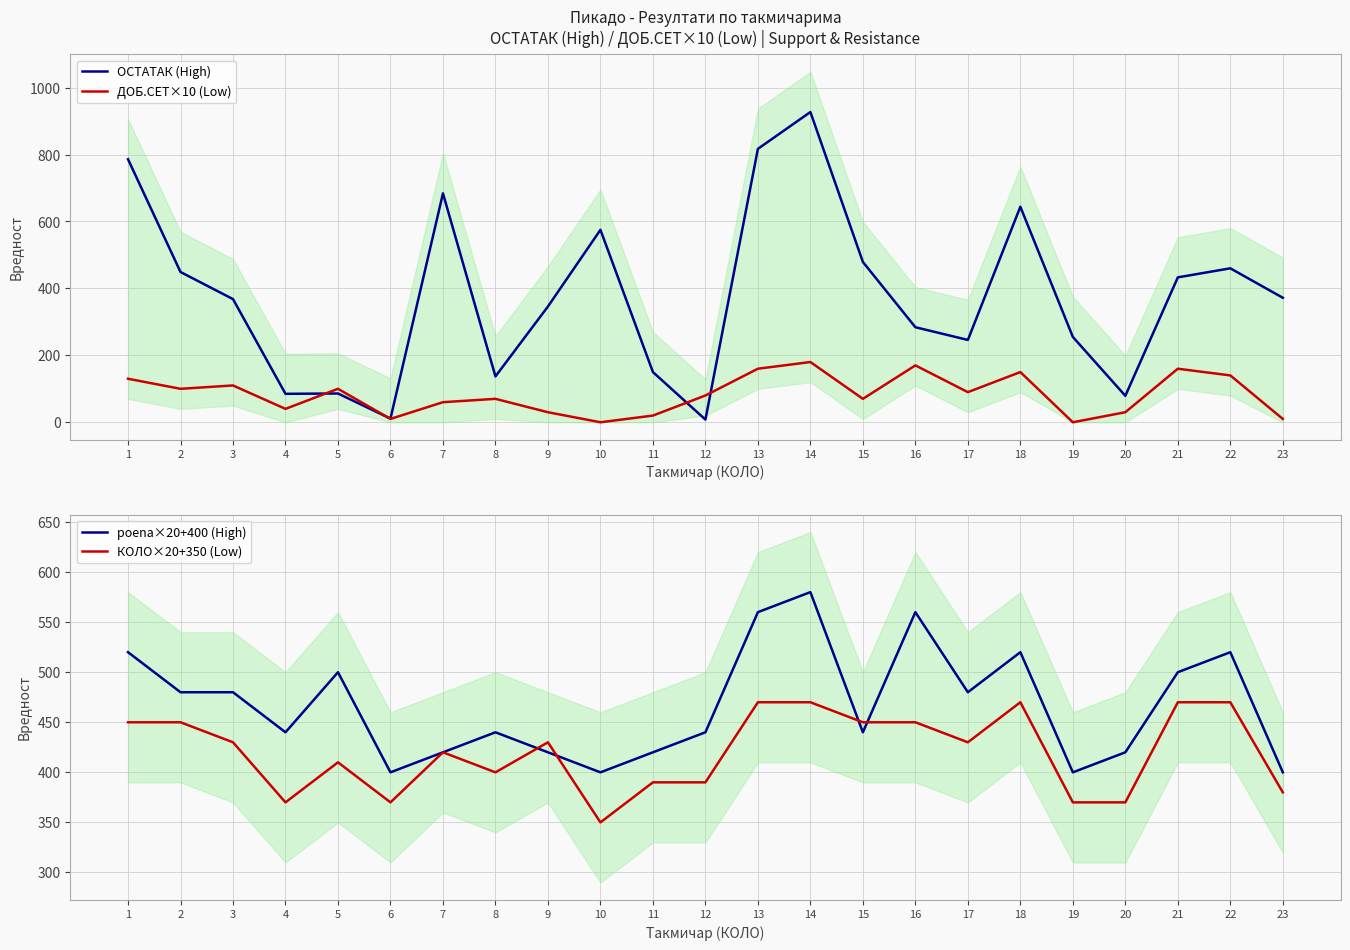

Reading left to right, list all the values displayed in this chart.

ОСТАТАК (High): 1=786	2=449	3=368	4=85	5=86	6=11	7=684	8=137	9=346	10=575	11=150	12=8	13=817	14=927	15=479	16=284	17=246	18=644	19=255	20=79	21=433	22=460	23=372
ДОБ.СЕТ×10 (Low): 1=130	2=100	3=110	4=40	5=100	6=10	7=60	8=70	9=30	10=0	11=20	12=80	13=160	14=180	15=70	16=170	17=90	18=150	19=0	20=30	21=160	22=140	23=10
poena×20+400 (High): 1=520	2=480	3=480	4=440	5=500	6=400	7=420	8=440	9=420	10=400	11=420	12=440	13=560	14=580	15=440	16=560	17=480	18=520	19=400	20=420	21=500	22=520	23=400
КОЛО×20+350 (Low): 1=450	2=450	3=430	4=370	5=410	6=370	7=420	8=400	9=430	10=350	11=390	12=390	13=470	14=470	15=450	16=450	17=430	18=470	19=370	20=370	21=470	22=470	23=380